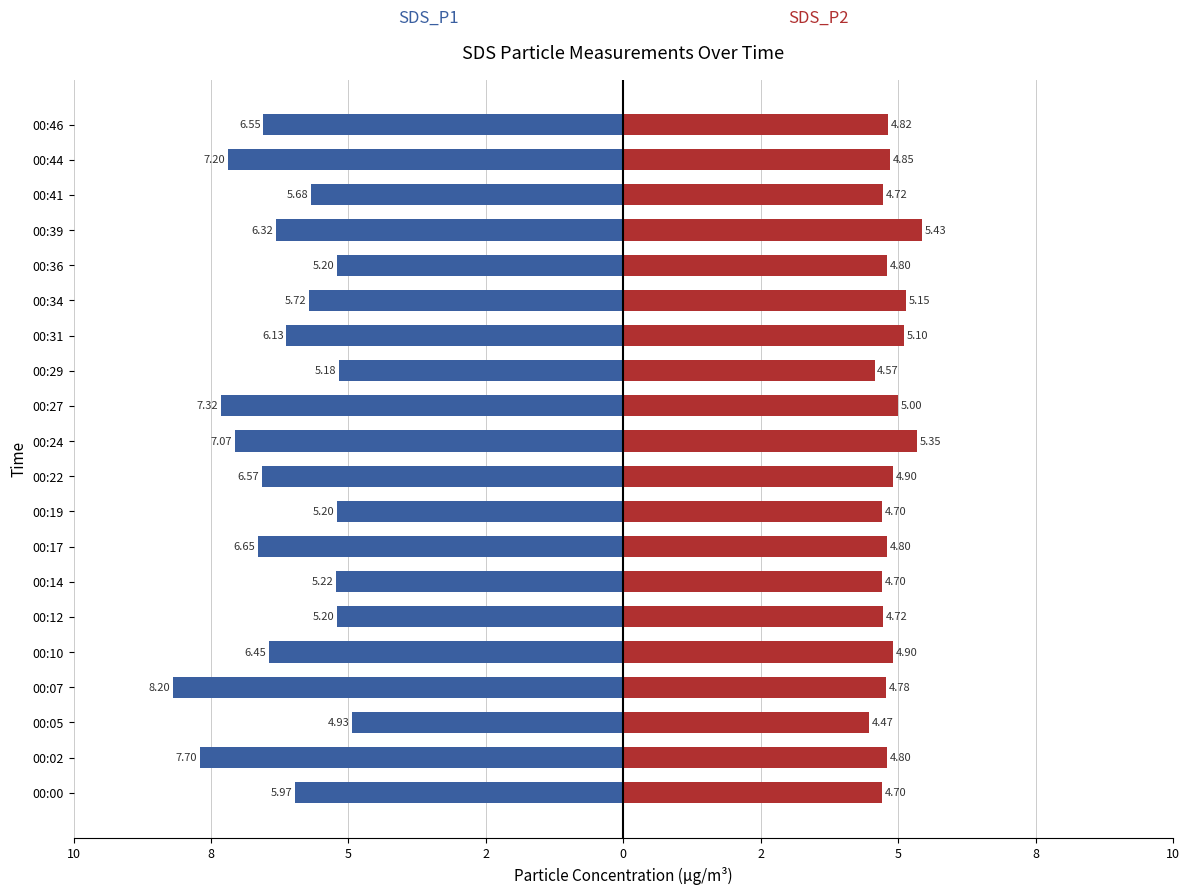

Count the SDS_P2 values in the range 4 to 5.

16